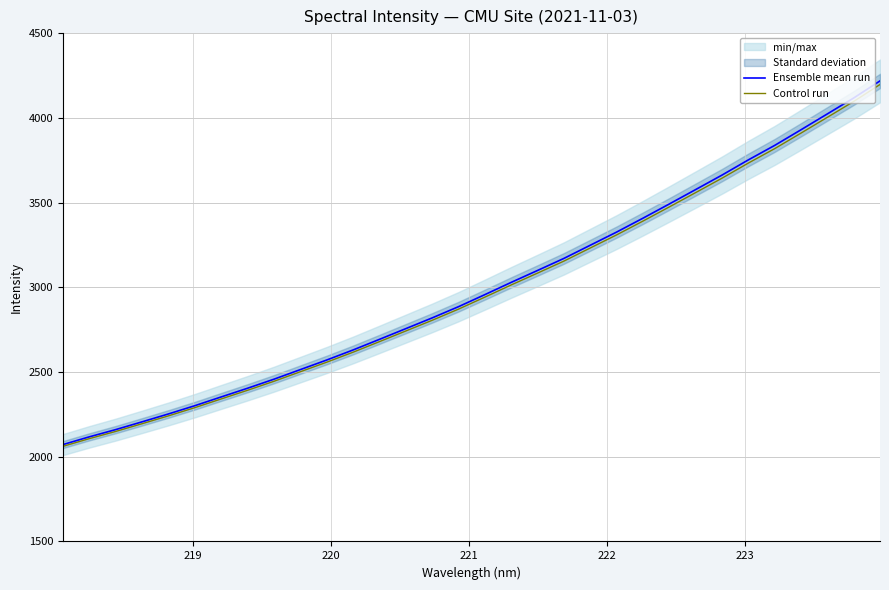

What is the highest value of the Ensemble mean run series?

4217.9